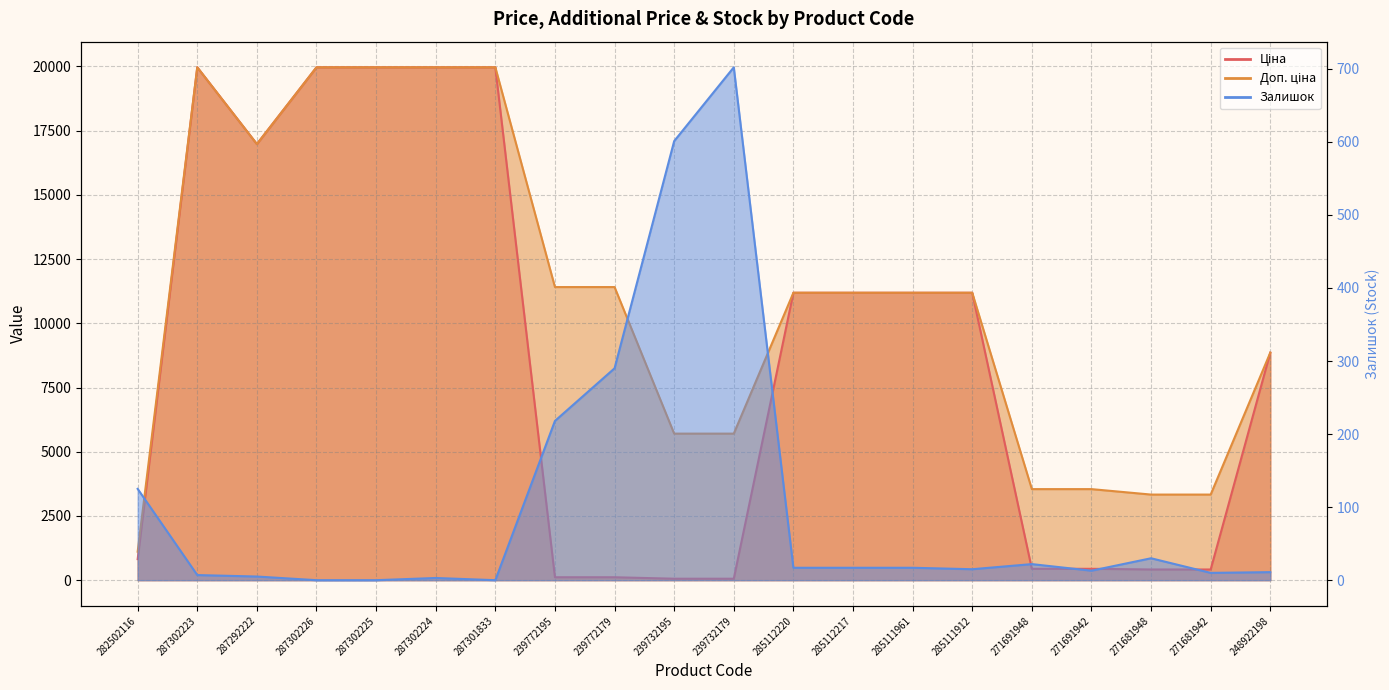

Rank the series at 287301833 from highest to lowest value.

Ціна, Доп. ціна, Залишок